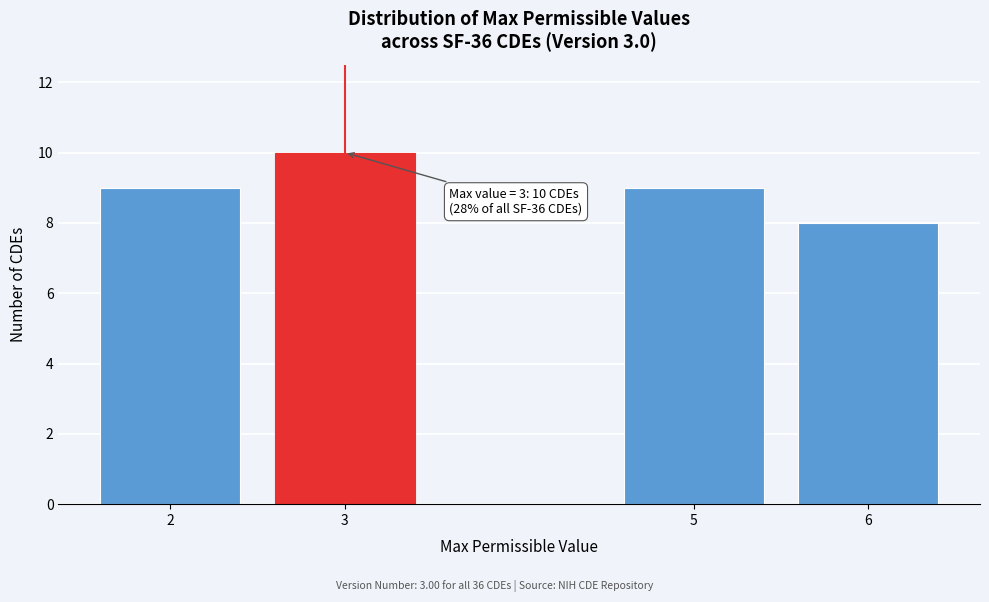

Reading left to right, transcribe all the data shown in this chart.

9	10	9	8